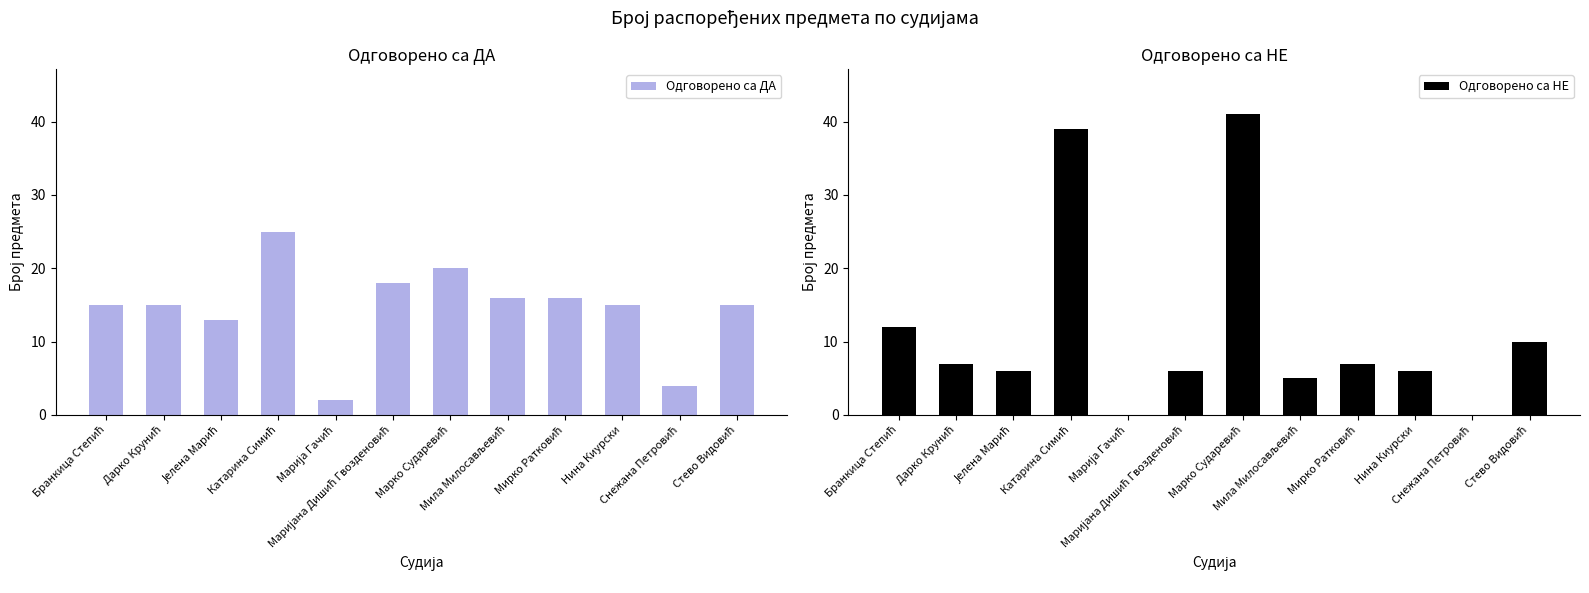

Count the number of data series in this chart.

2